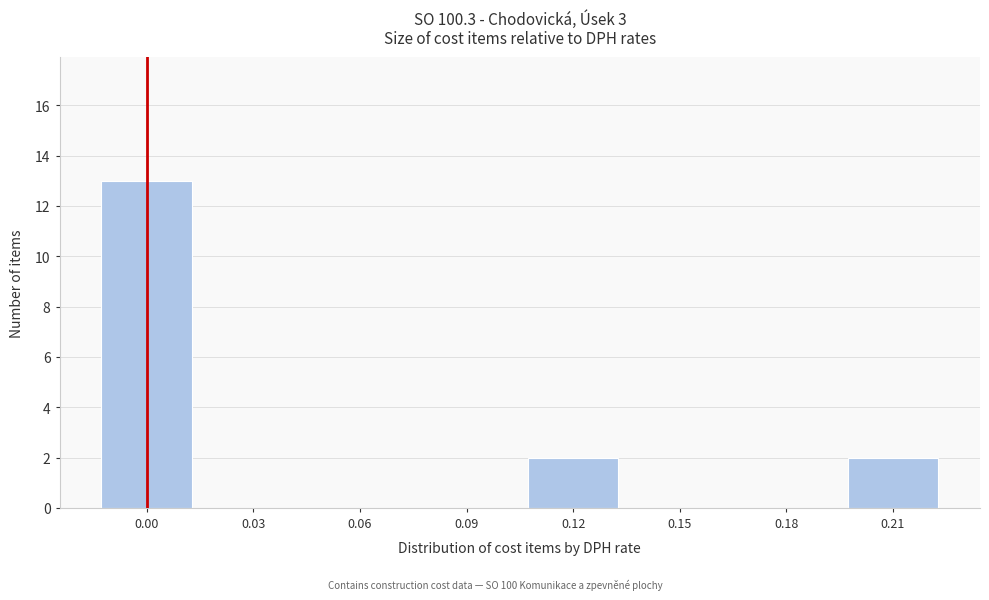

Reading left to right, extract all data points from this chart.

0.00=13	0.03=0	0.06=0	0.09=0	0.12=2	0.15=0	0.18=0	0.21=2